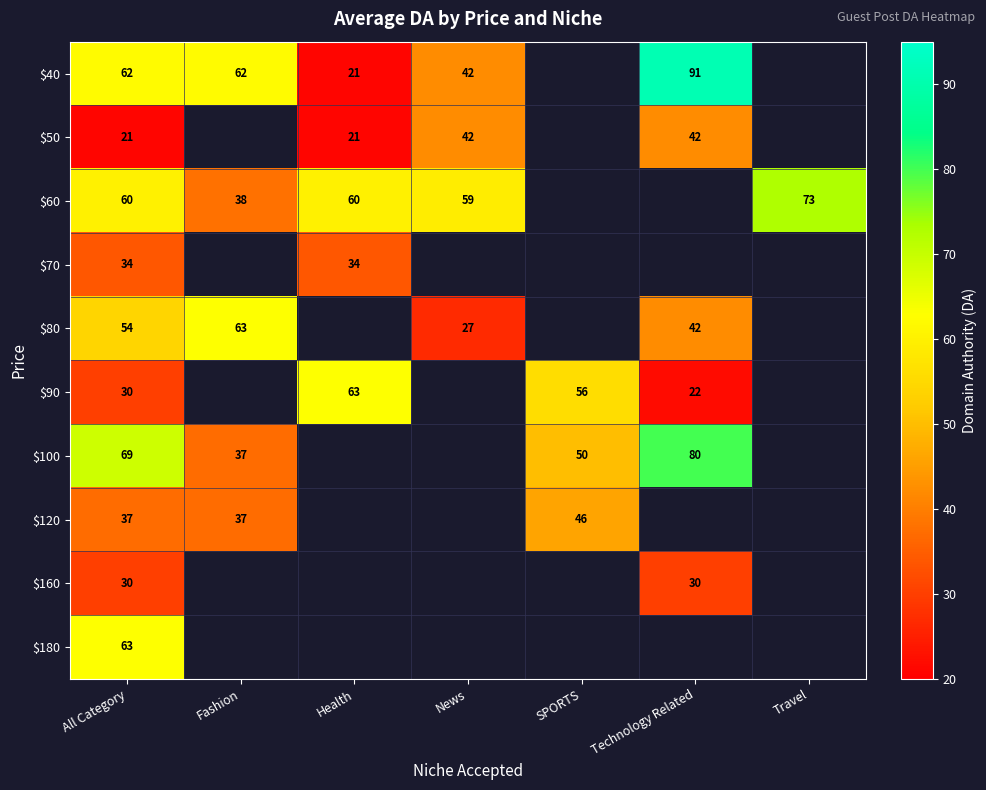

The $80 series shows 63 at Fashion. True or false?

True